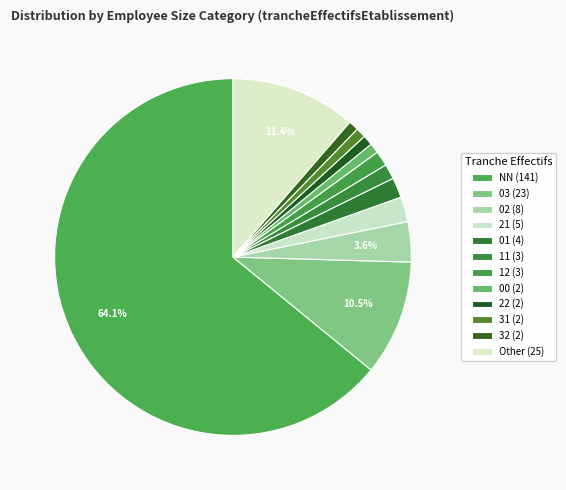

What is the total percentage of 32 and NN?

65.0%